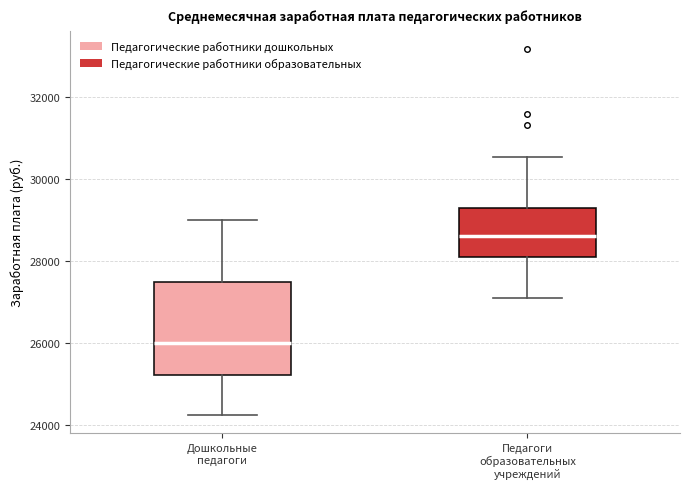

Where does the lower whisker of the box for Педагоги образовательных учреждений end on the y-axis? The values are not printed on the chart, so give them approximately, as read against the axis.

27000